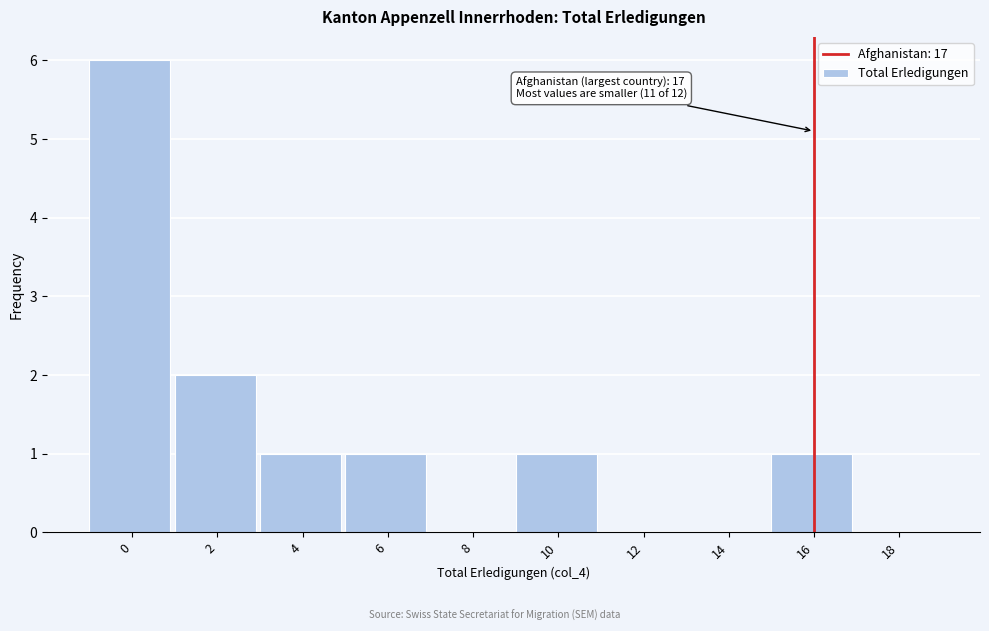

Reading left to right, extract all data points from this chart.

0=6	2=2	4=1	6=1	8=0	10=1	12=0	14=0	16=1	18=0